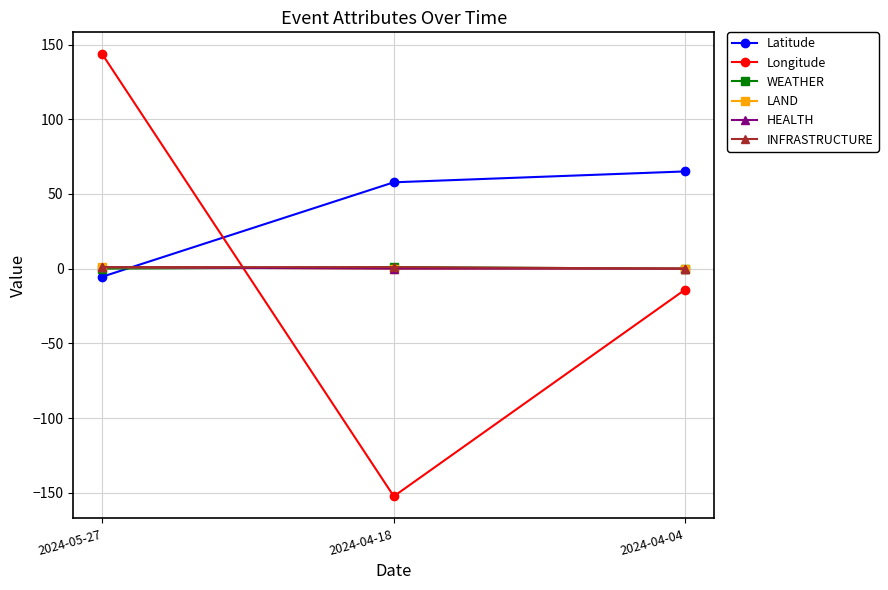

Reading left to right, extract all data points from this chart.

Latitude: -5.4	57.8	65.1
Longitude: 143.4	-152.4	-14.0
WEATHER: 0.0	1.0	0.0
LAND: 1.0	0.0	0.0
HEALTH: 1.0	0.0	0.0
INFRASTRUCTURE: 1.0	1.0	0.0